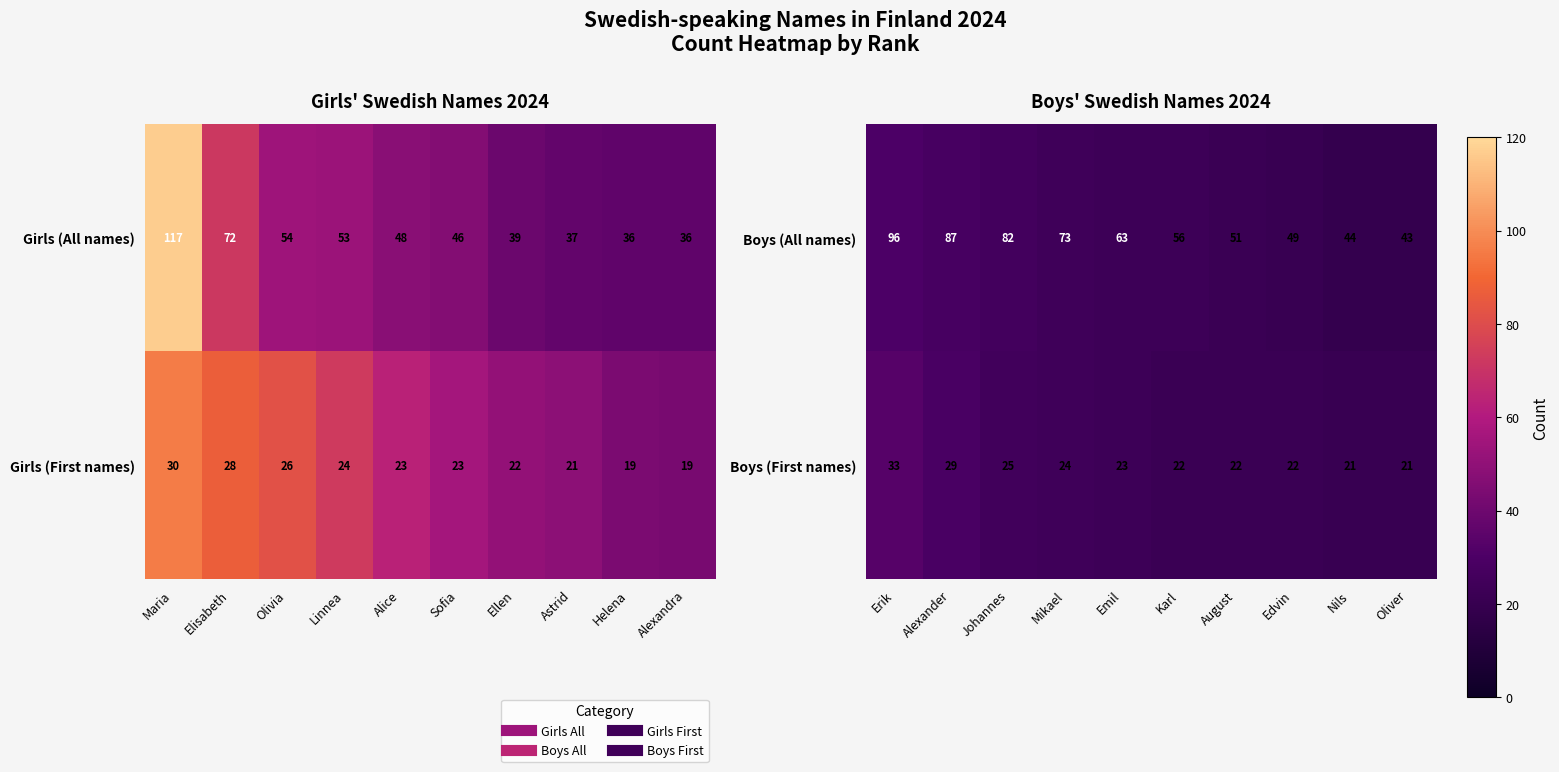

The Boys (First names) series shows 33 at Erik. True or false?

True